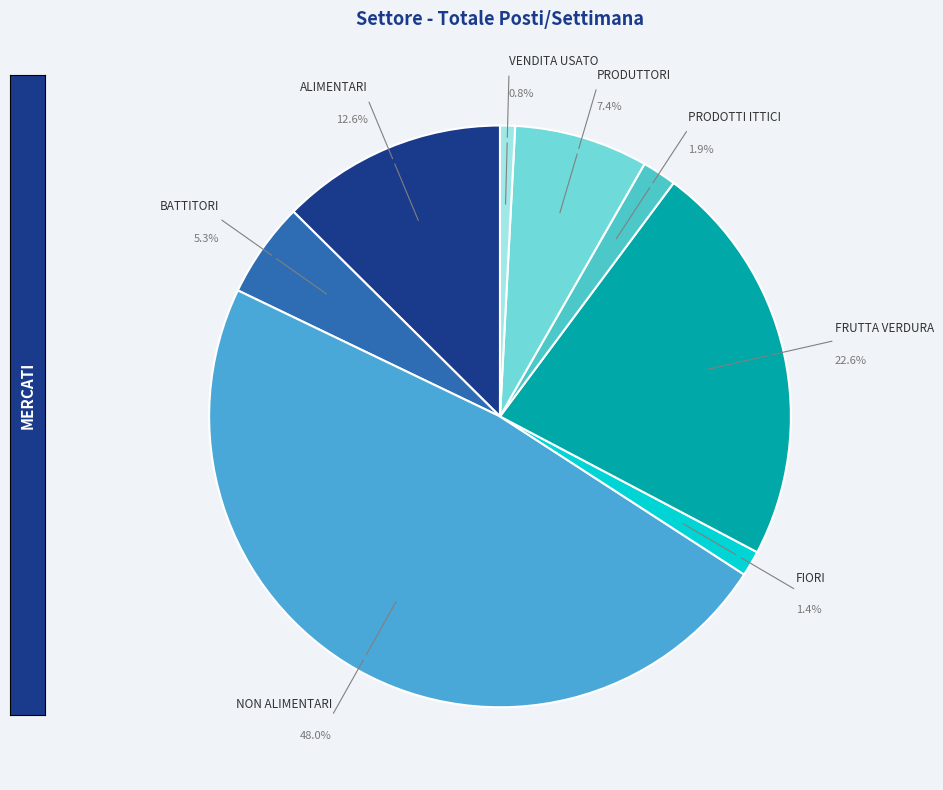

How many slices are in this pie chart?

8